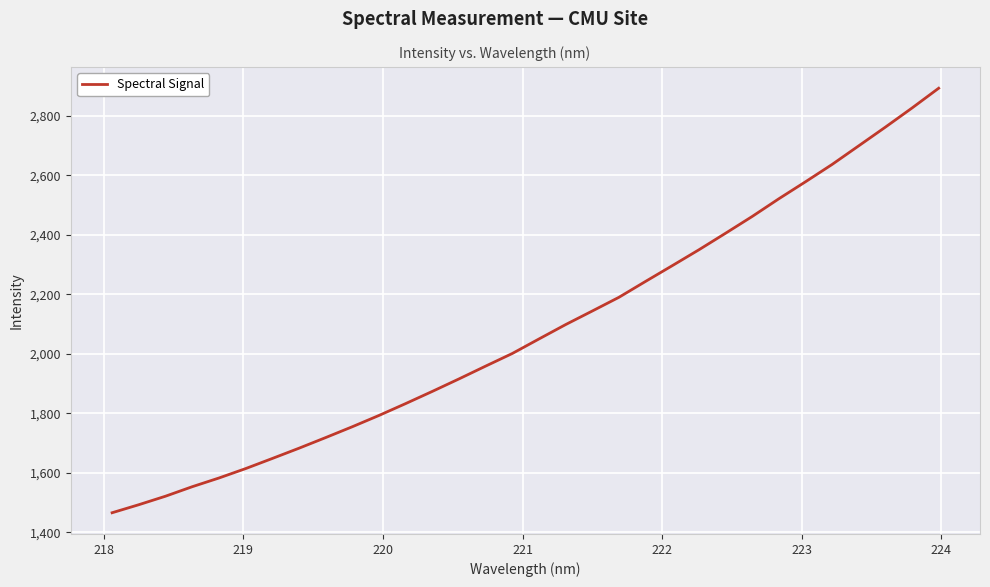

What is the greatest value displayed?

2892.6